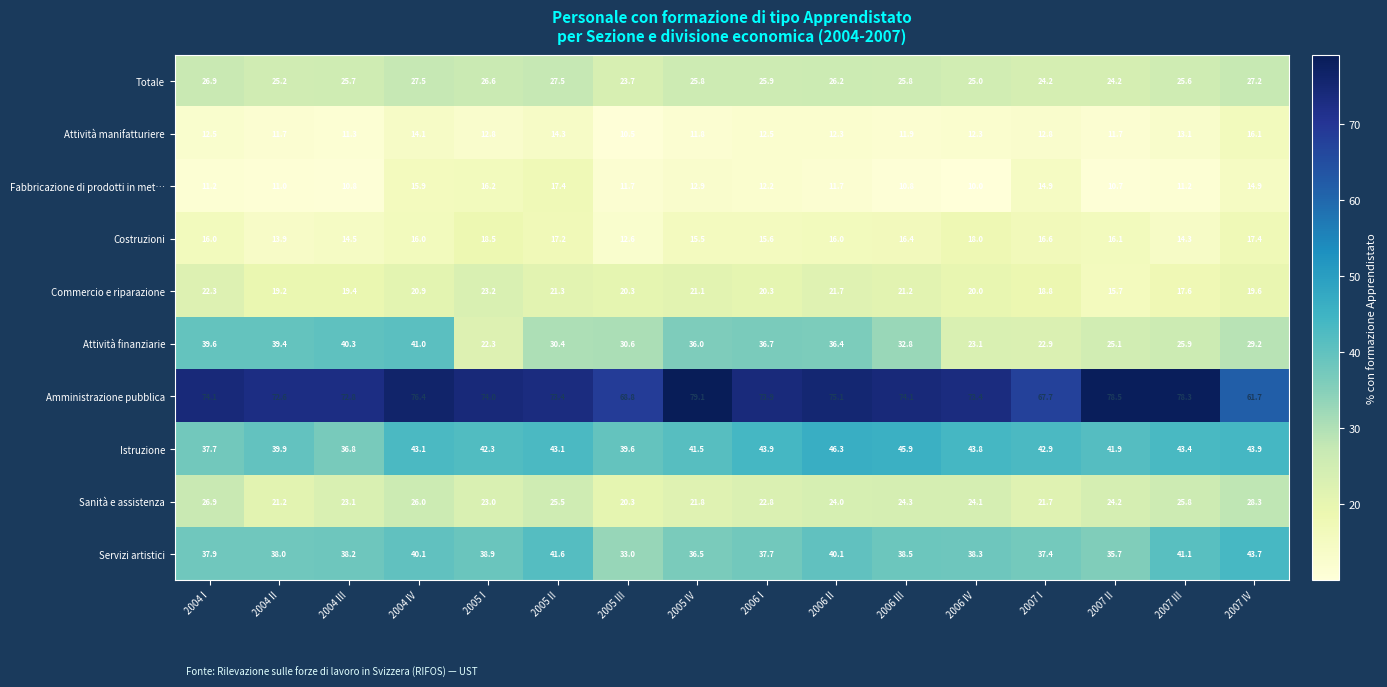

List the series in order of their peak value, lowest first.

Attività manifatturiere, Fabbricazione di prodotti in met…, Costruzioni, Commercio e riparazione, Totale, Sanità e assistenza, Attività finanziarie, Servizi artistici, Istruzione, Amministrazione pubblica